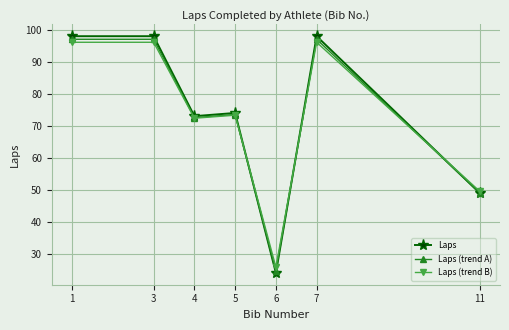

Which series has the widest spread of values?

Laps